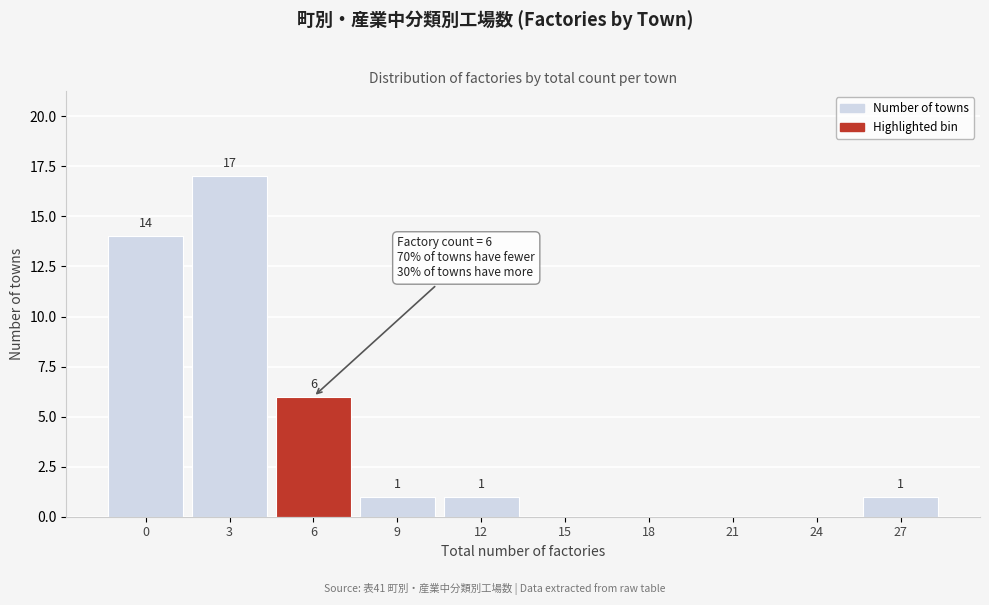

Reading left to right, what are all the values shown in this chart?

0=14	3=17	6=6	9=1	12=1	15=0	18=0	21=0	24=0	27=1